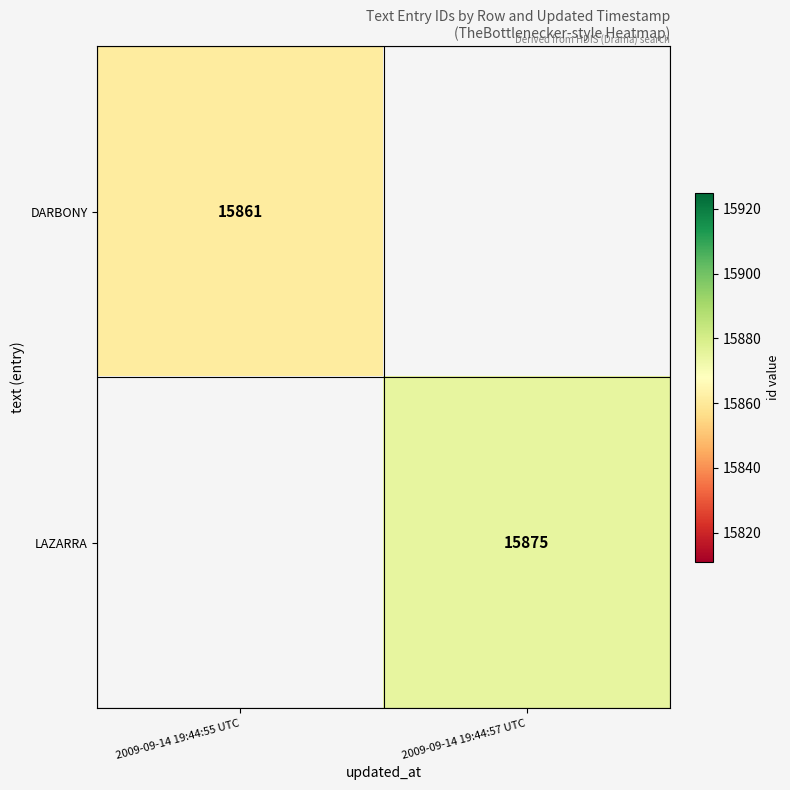

The LAZARRA series shows 20987 at 2009-09-14 19:44:57 UTC. True or false?

False